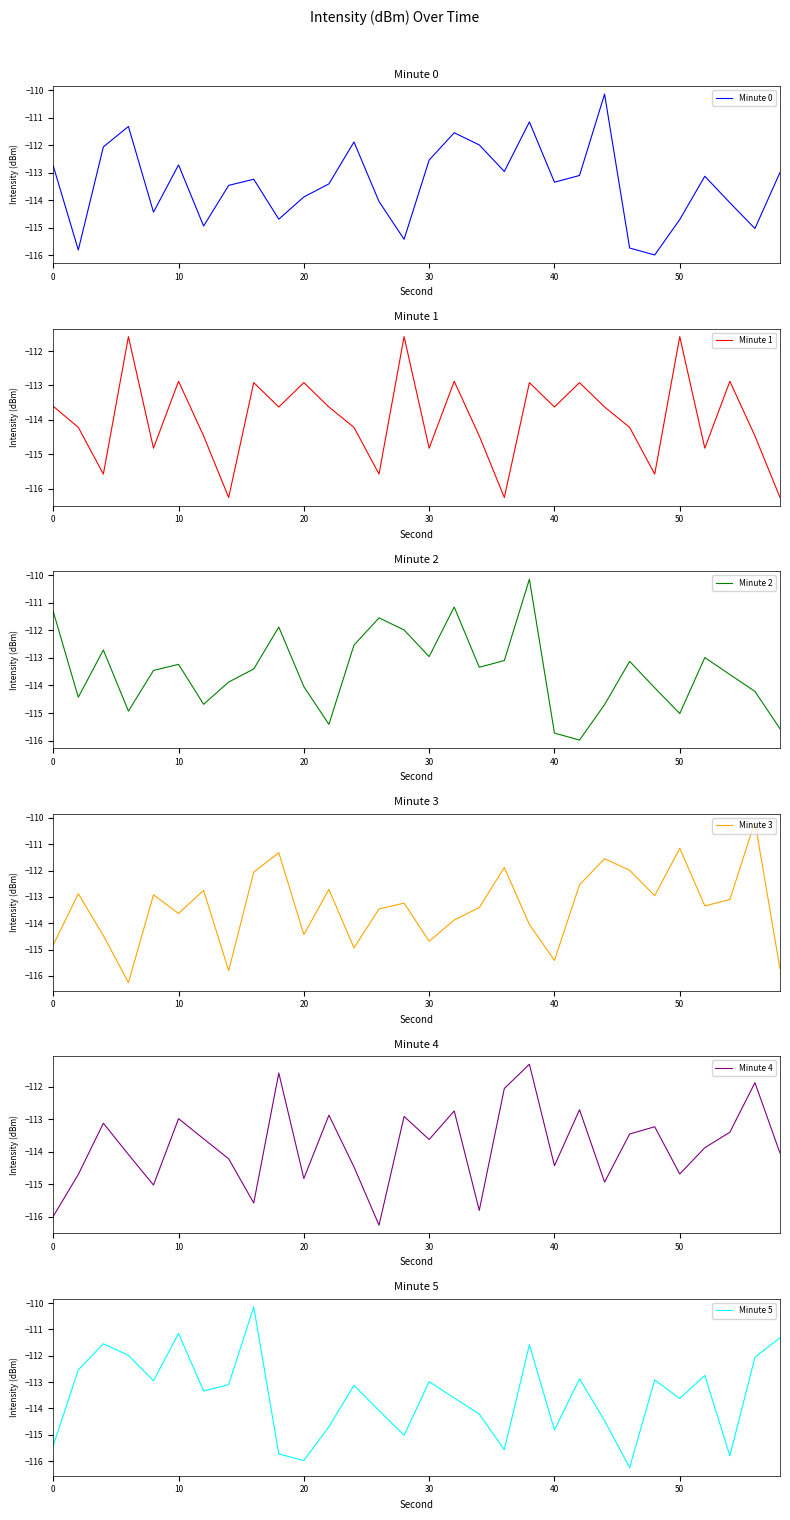

What is the highest value of the Minute 1 series?

-111.6